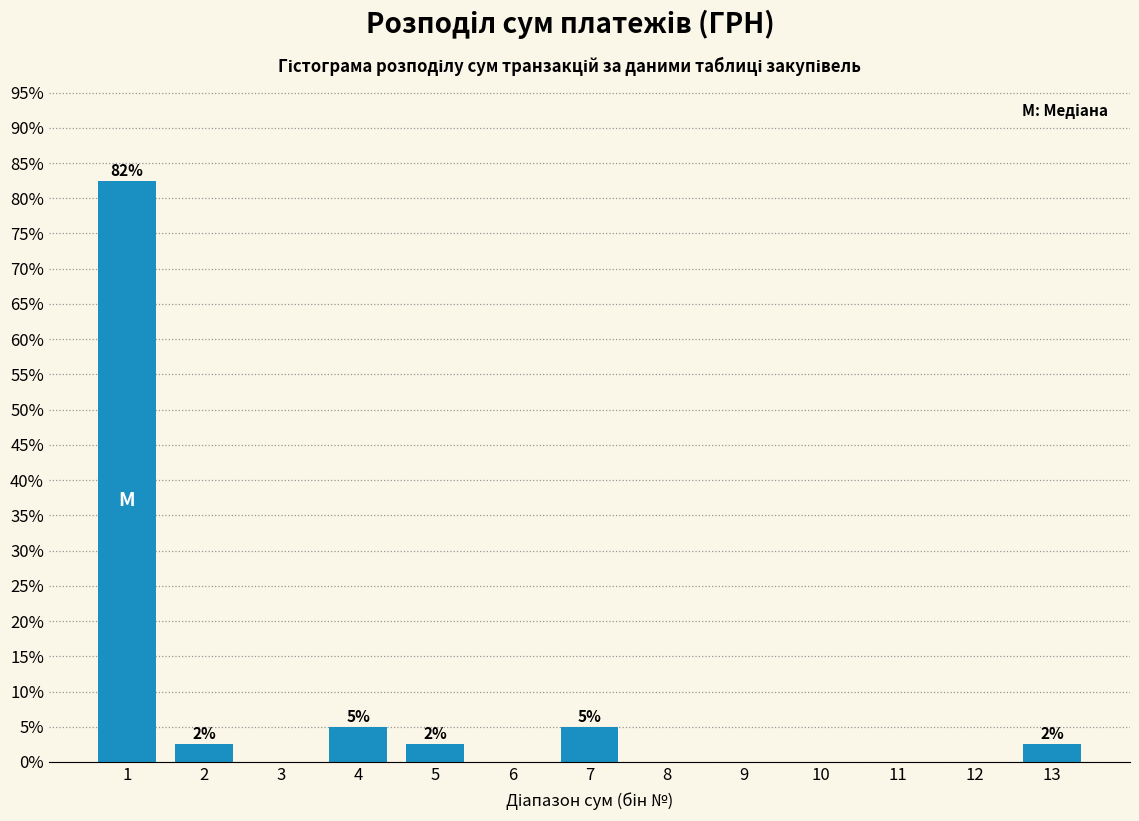

Reading right to left, list all the values displayed in this chart.

13=2.5	12=0.0	11=0.0	10=0.0	9=0.0	8=0.0	7=5.0	6=0.0	5=2.5	4=5.0	3=0.0	2=2.5	1=82.5